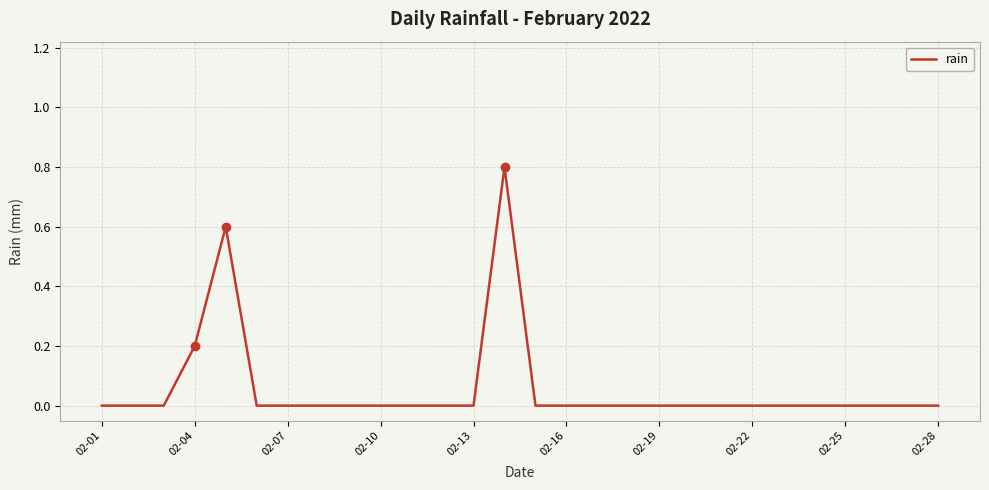

True or false: rain has a value of 0.0 at 02-13.

True